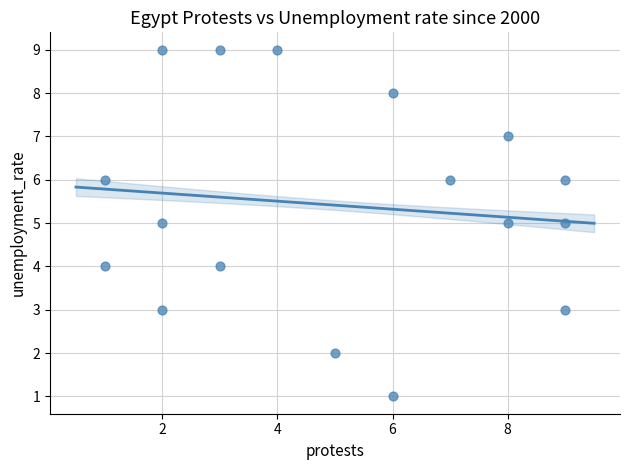

What is the range of Y values (max minus min)?

8